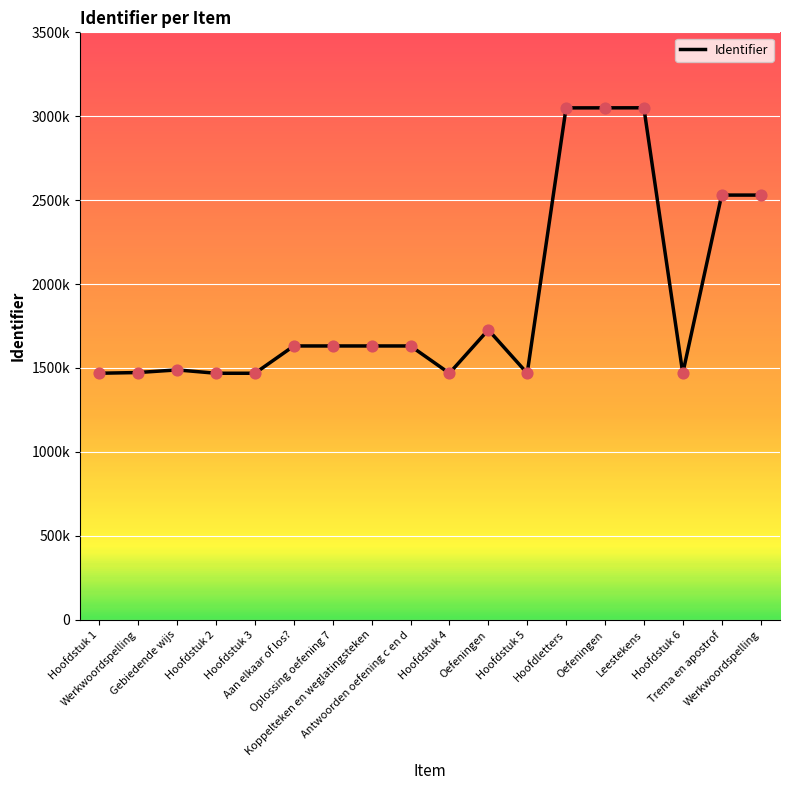

Does the chart have visible grid lines?

Yes